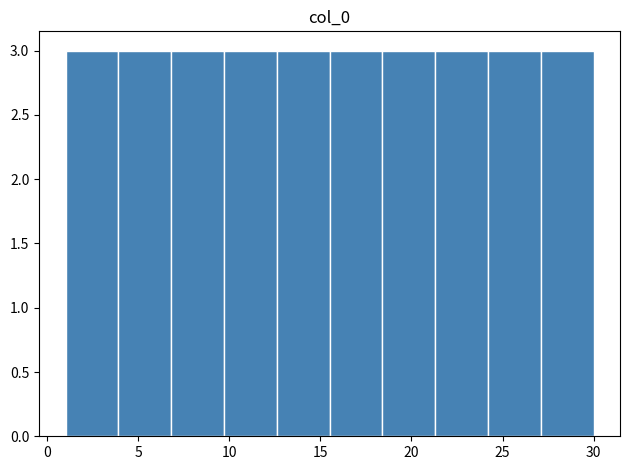

Reading left to right, list every bar in this chart as the range it spans on the x-axis followed by its height. Neither the bar edges nor the heights are printed on the chart, so give them approximately, as read against the axes.

1.0 to 3.9: 3
3.9 to 6.8: 3
6.8 to 9.7: 3
9.7 to 12.6: 3
12.6 to 15.5: 3
15.5 to 18.4: 3
18.4 to 21.3: 3
21.3 to 24.2: 3
24.2 to 27.1: 3
27.1 to 30.0: 3